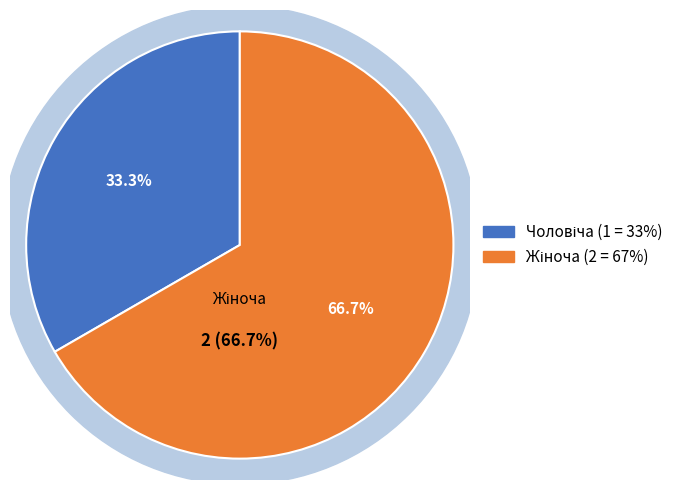

The Жіноча slice represents 52% of the pie. True or false?

False